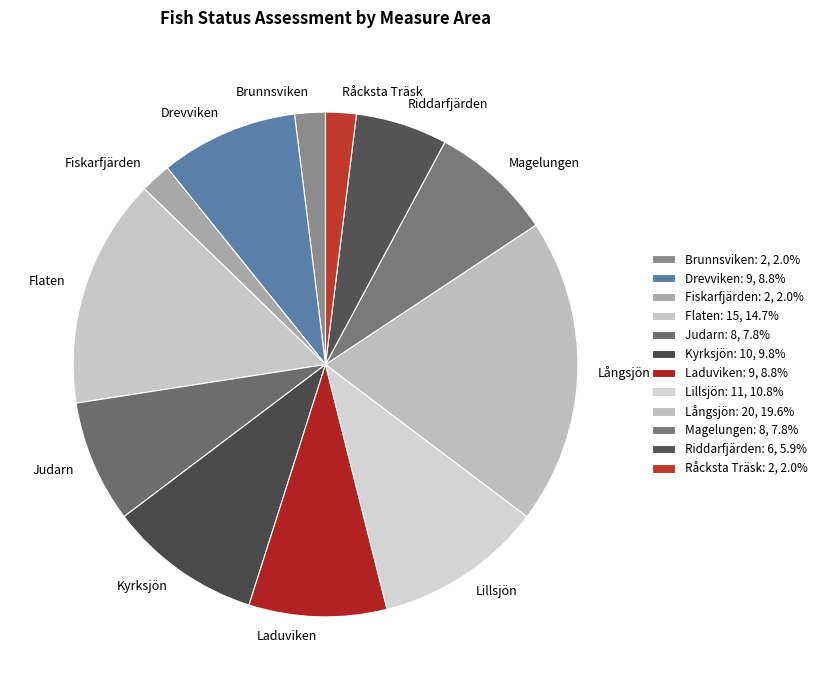

Combined, do Brunnsviken and Magelungen account for over 50%?

No